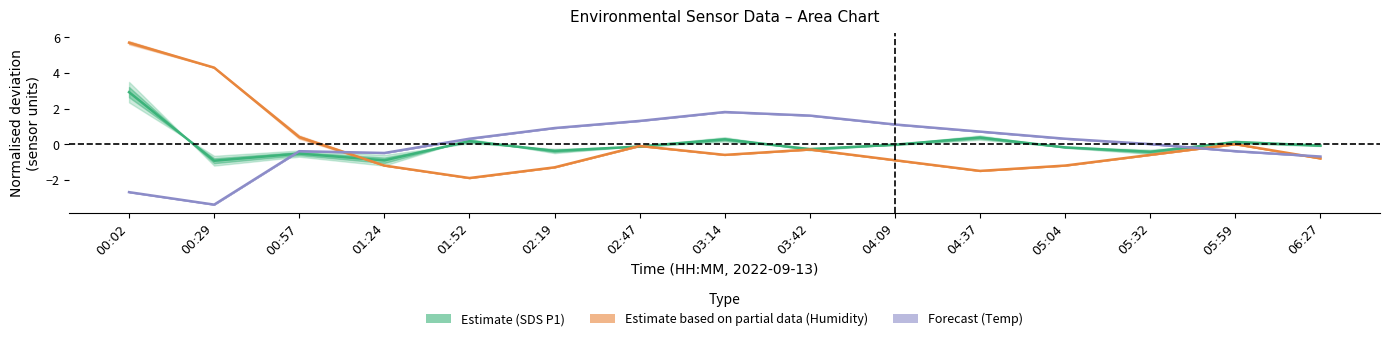

Does the chart have visible grid lines?

No